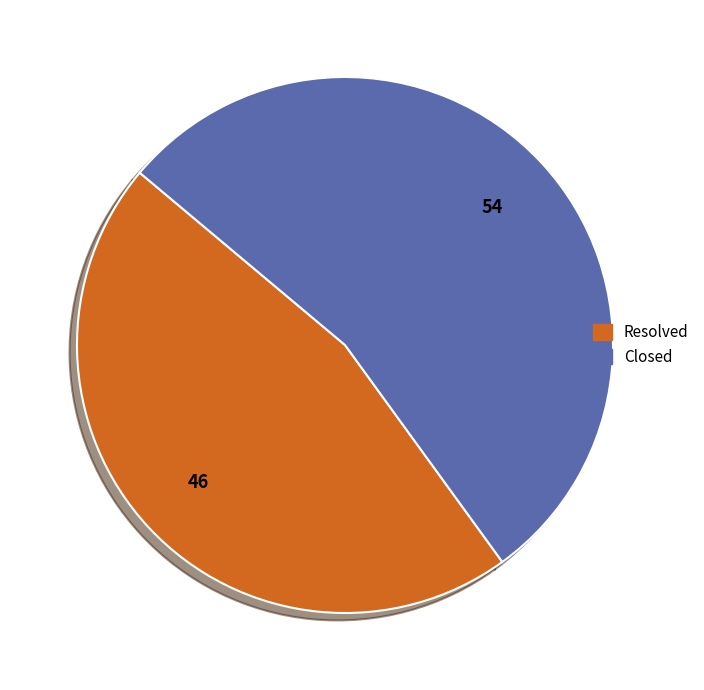

What is the ratio of the value at Resolved to the value at Closed?

0.9